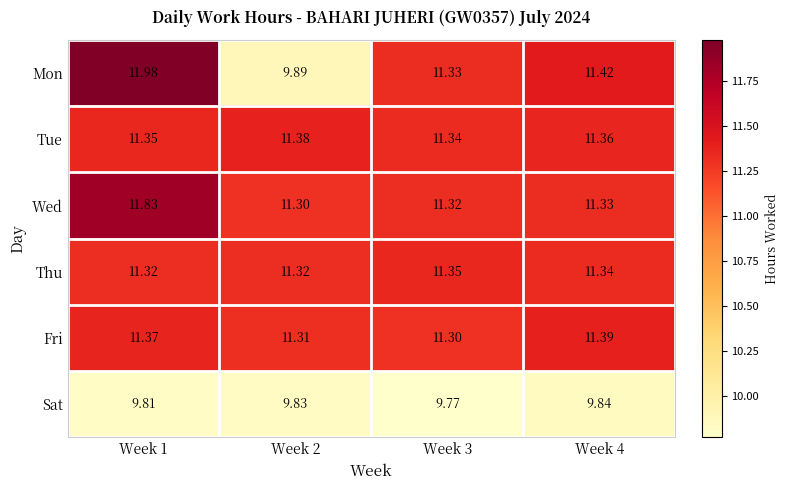

Rank the series by their maximum value, from highest to lowest.

Mon, Wed, Fri, Tue, Thu, Sat